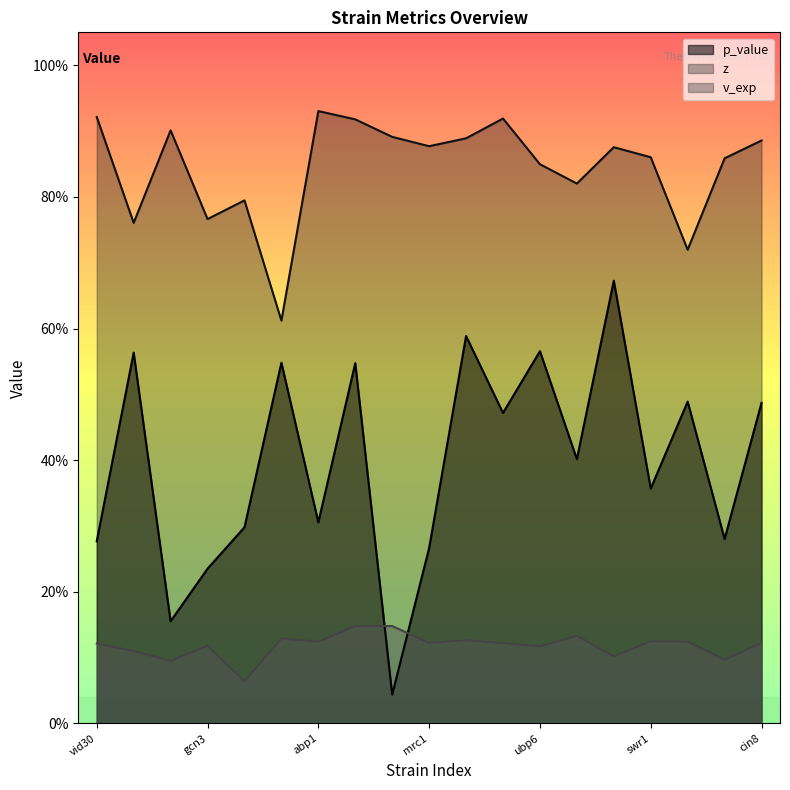

How many lines are shown in the chart?

3